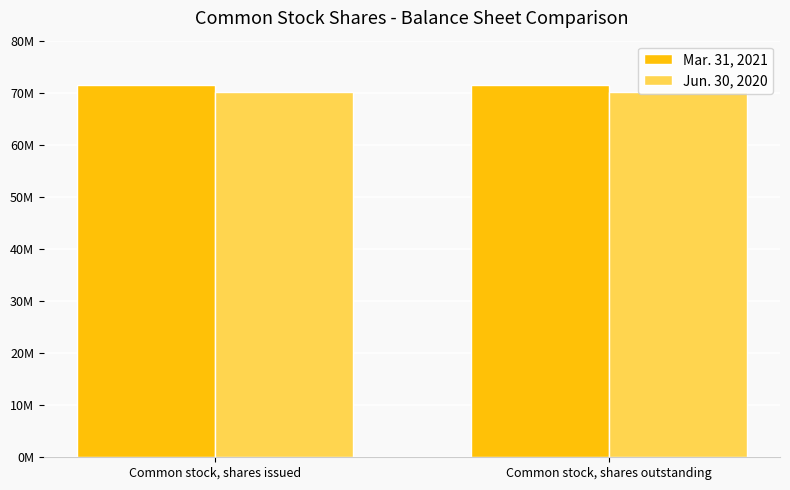

Does the chart contain any negative values?

No